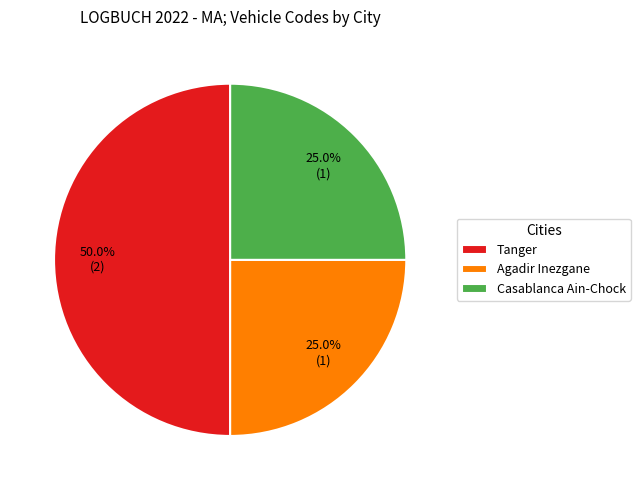

How many slices are in this pie chart?

3